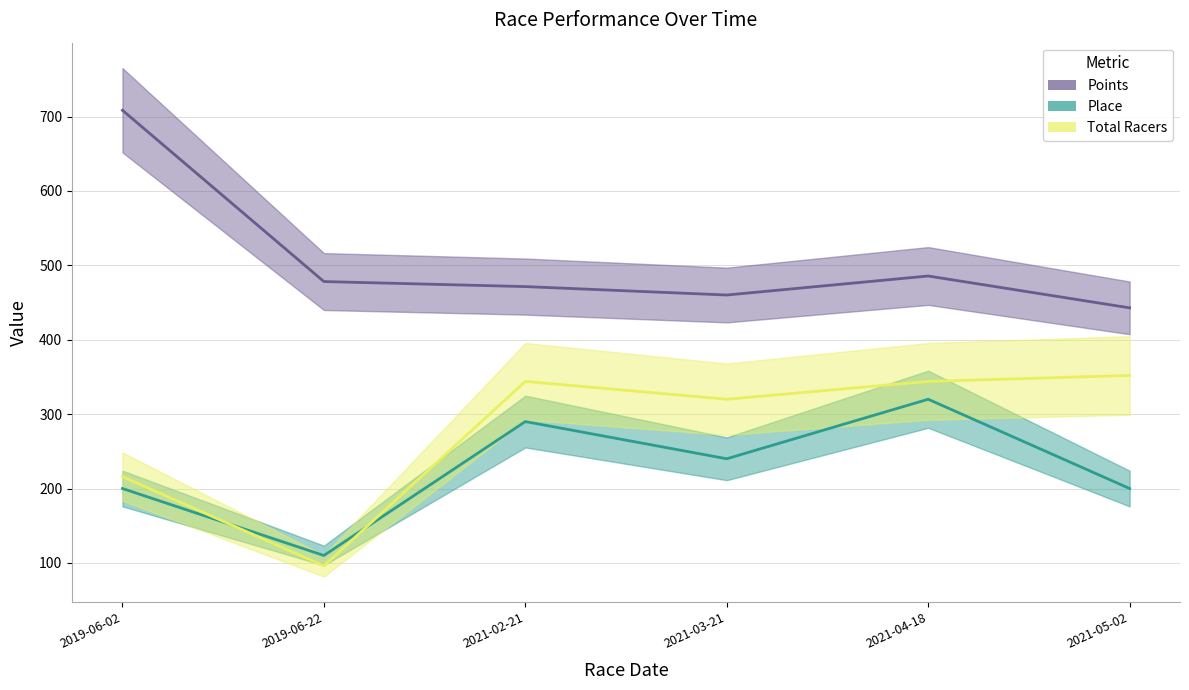

What are all the series names shown in the legend?

Points, Place, Total Racers